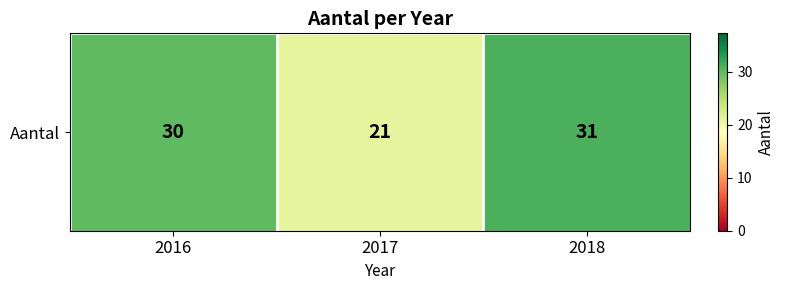

Which has a higher value, 2016 or 2017?

2016